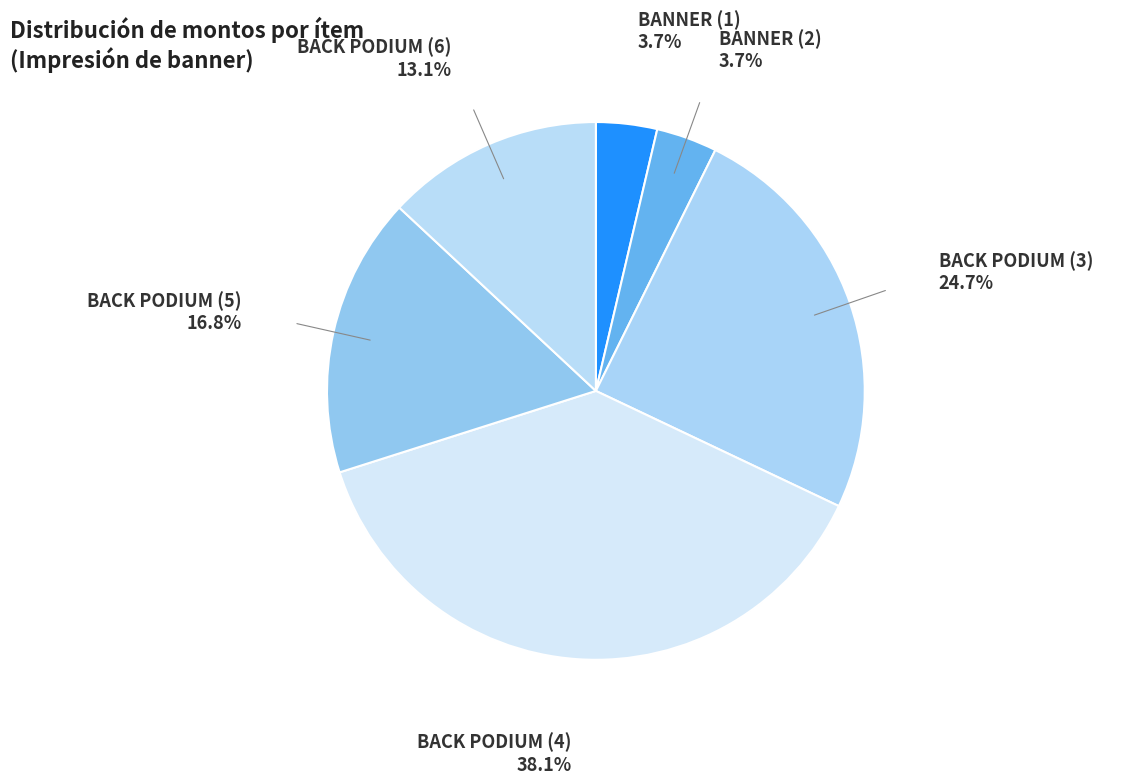

To the nearest percent, what is the combined percentage of BANNER (2) and BACK PODIUM (3)?

28%